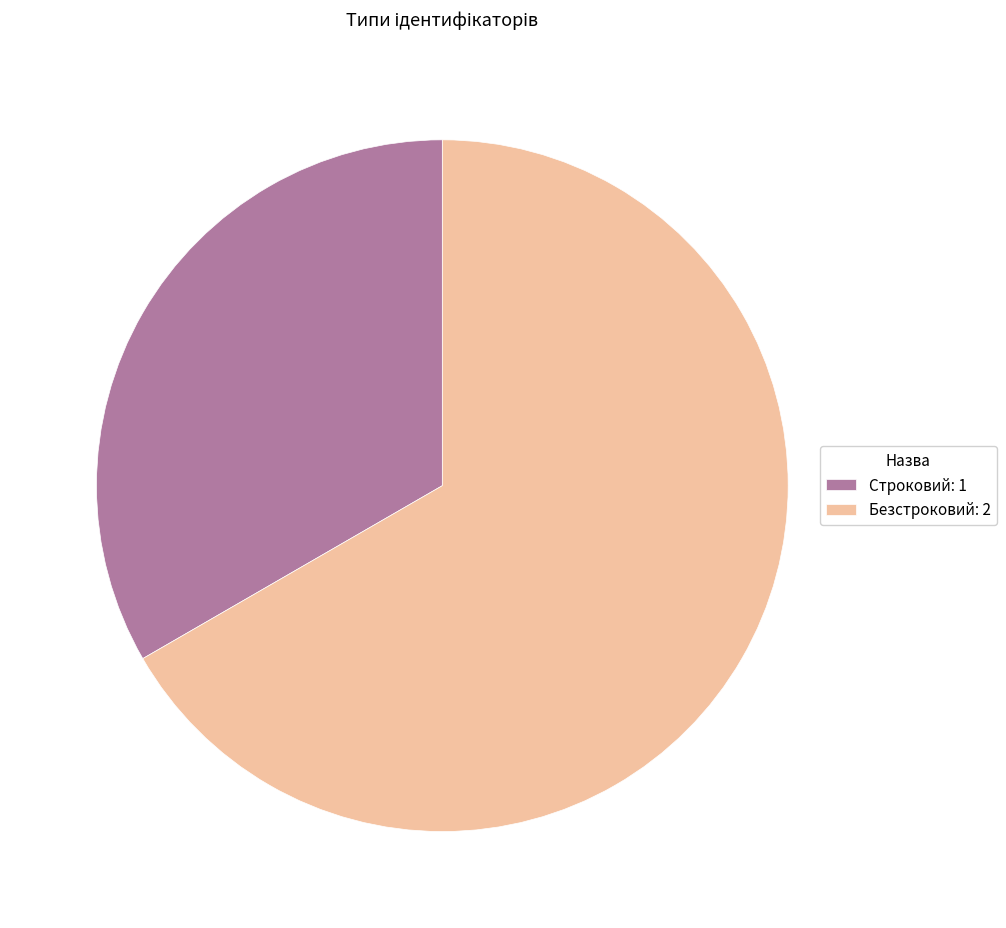

Rank the categories by value from lowest to highest.

Строковий, Безстроковий